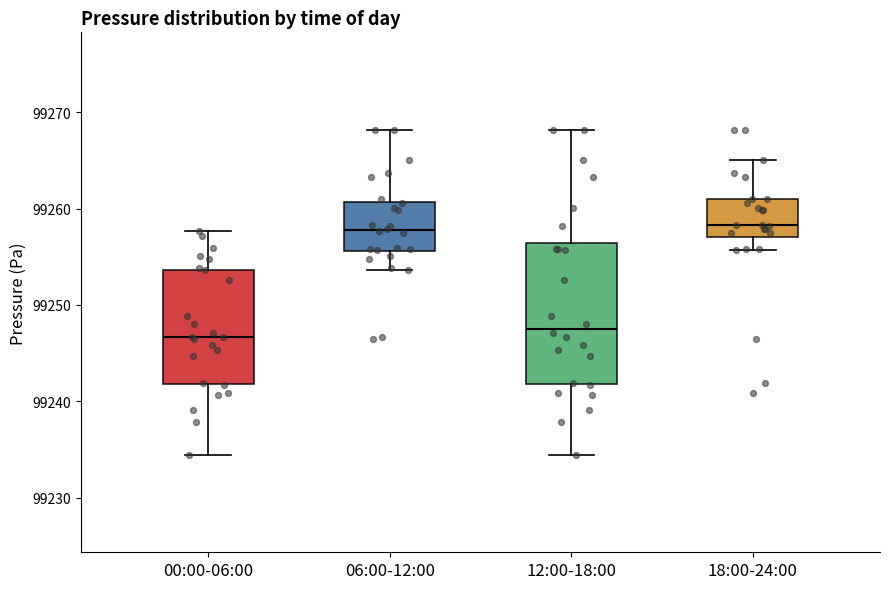

Where is the lower edge of the box for 00:00-06:00 on the y-axis? The values are not printed on the chart, so give them approximately, as read against the axis.

99242